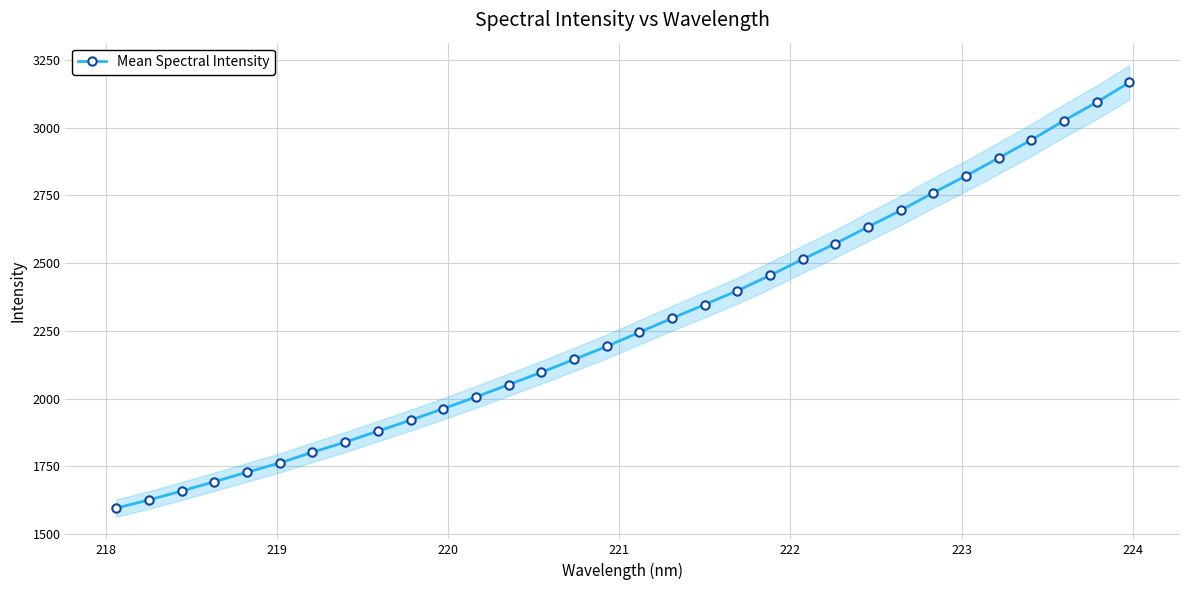

What is the value of the Mean Spectral Intensity point at the 29th from the left?

2954.6